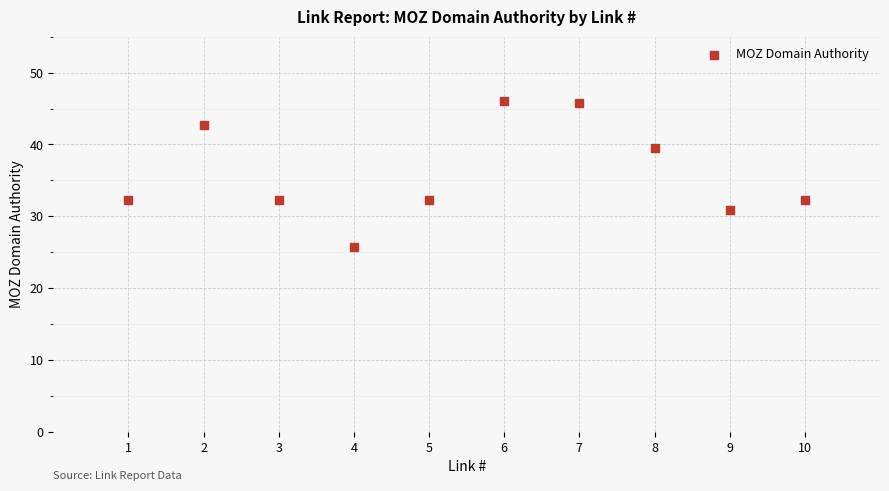

What is the range of Y values (max minus min)?

20.3